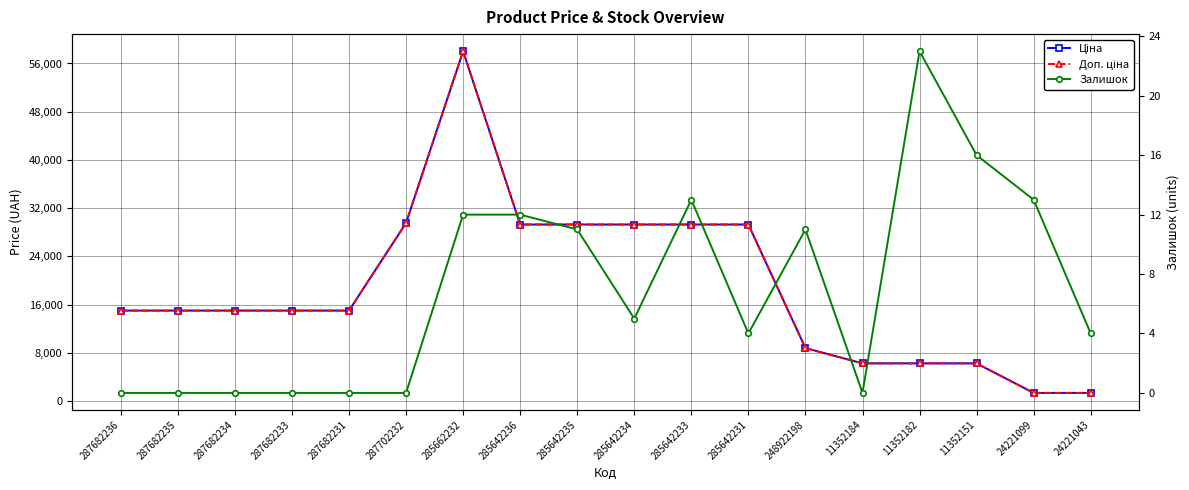

Reading left to right, what are all the values shown in this chart?

Ціна: 15019.2	15019.2	15019.2	15019.2	15019.2	29548.9	58037.0	29294.9	29294.9	29294.9	29294.9	29294.9	8797.6	6266.7	6266.7	6266.7	1366.3	1366.3
Доп. ціна: 15019.2	15019.2	15019.2	15019.2	15019.2	29548.9	58037.0	29294.9	29294.9	29294.9	29294.9	29294.9	8797.6	6266.7	6266.7	6266.7	1366.0	1366.0
Залишок: 0.0	0.0	0.0	0.0	0.0	0.0	12.0	12.0	11.0	5.0	13.0	4.0	11.0	0.0	23.0	16.0	13.0	4.0